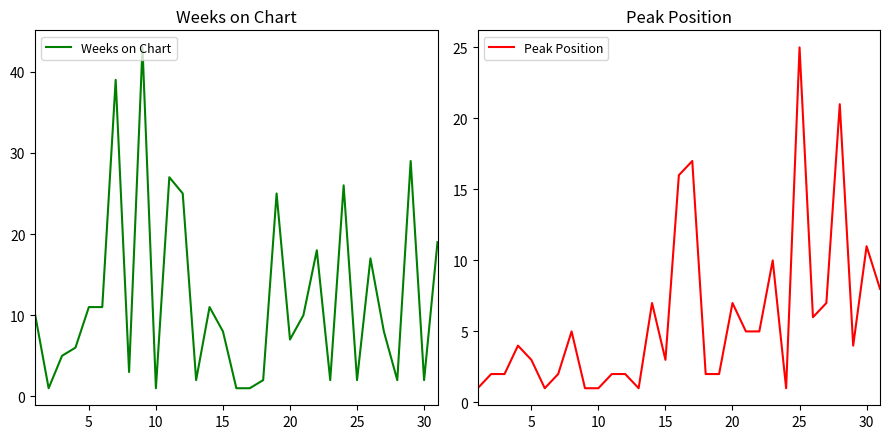

True or false: Weeks on Chart has a value of 8 at 5.

False